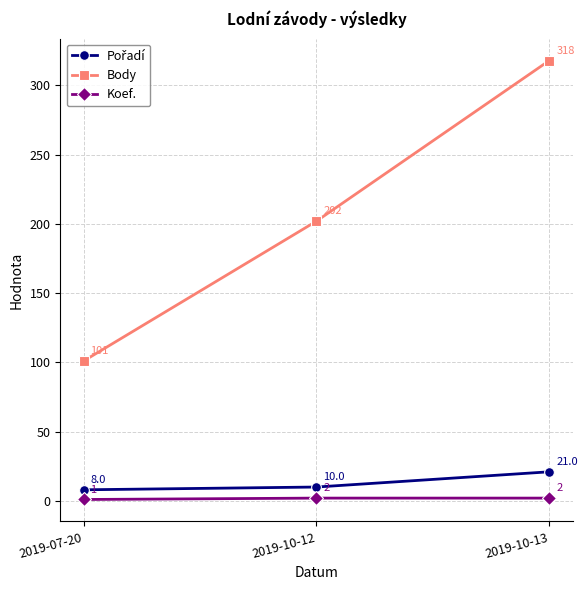

The Body series shows 273 at 2019-10-12. True or false?

False